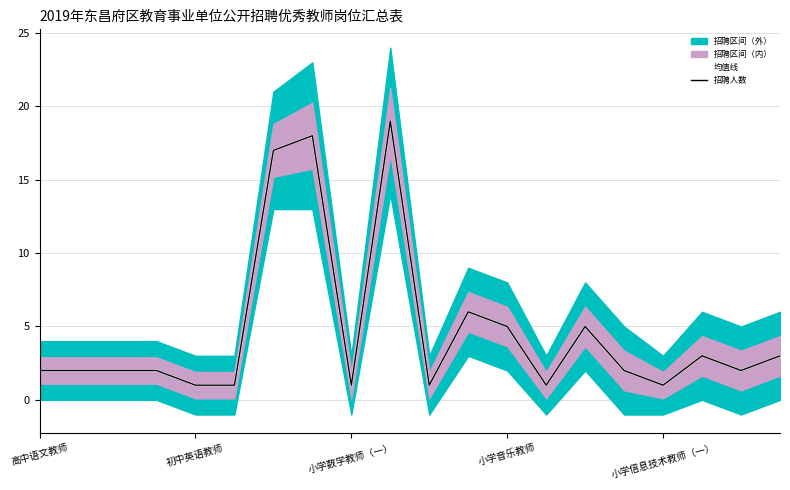

At how many categories does at least one series exceed 1?

14